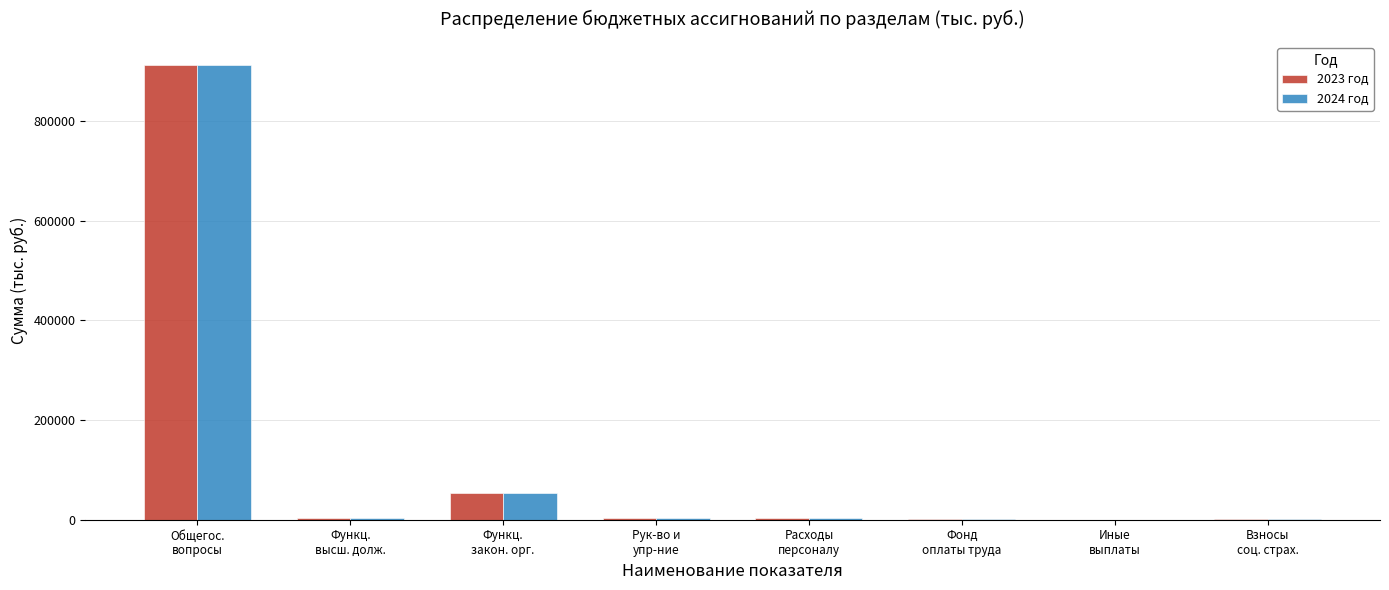

What is the maximum value shown in the chart?

913184.7